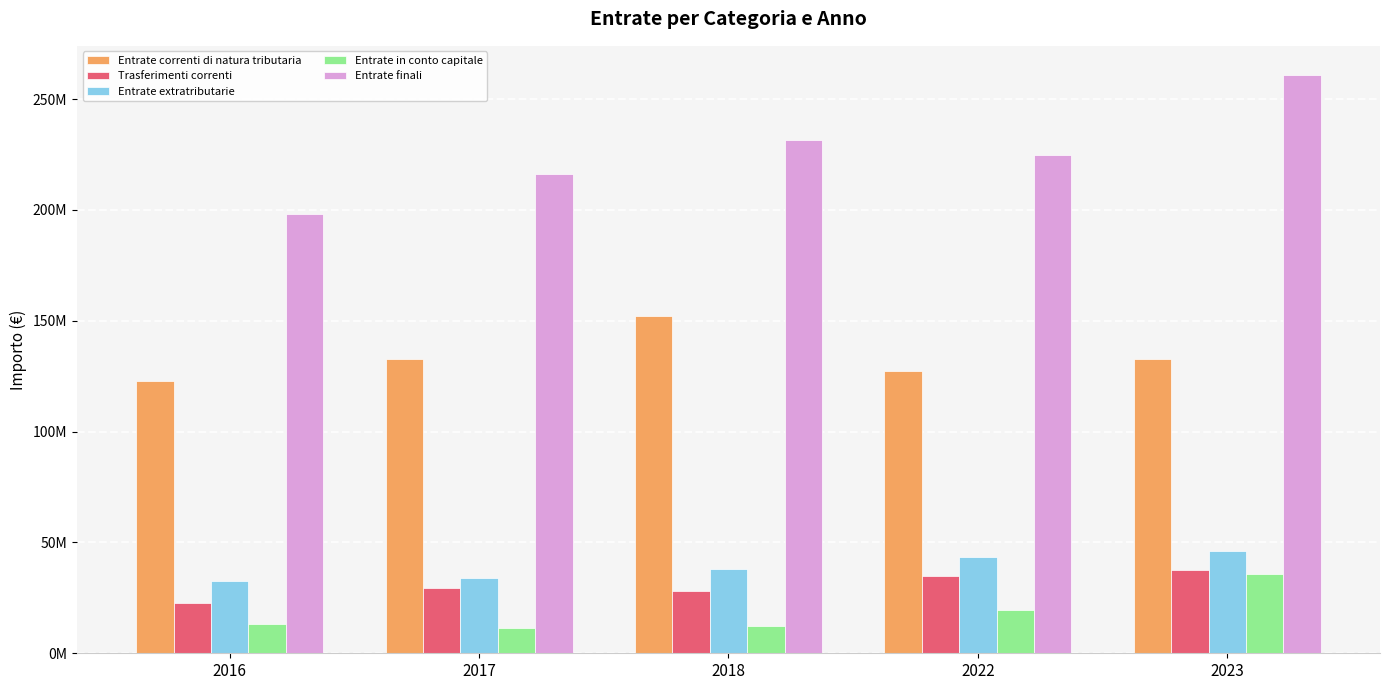

Is the value of Trasferimenti correnti at 2018 greater than the value of Entrate finali at 2022?

No